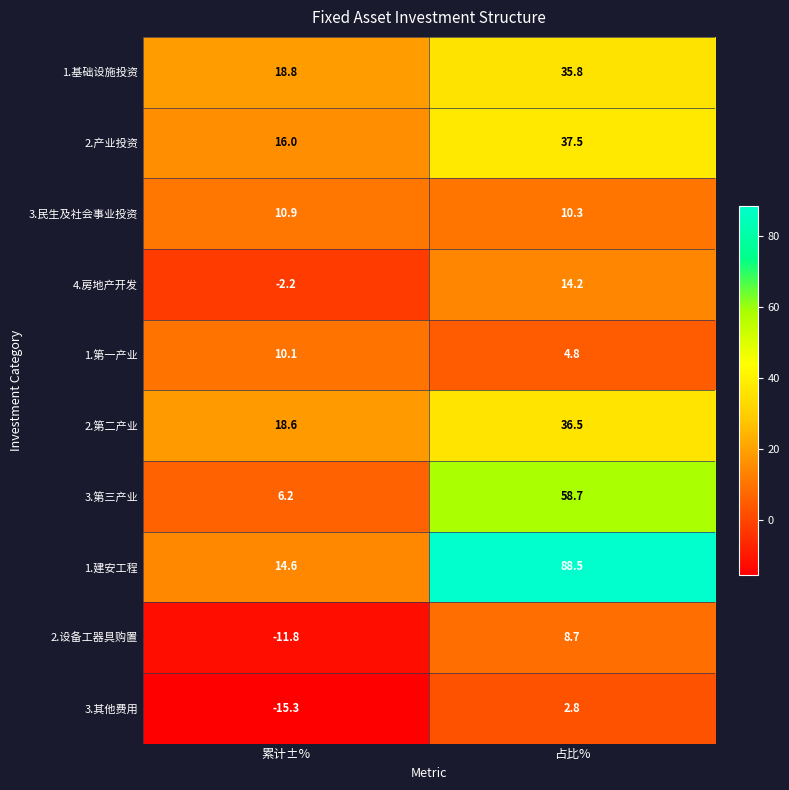

List the series in order of their peak value, lowest first.

3.其他费用, 2.设备工器具购置, 1.第一产业, 3.民生及社会事业投资, 4.房地产开发, 1.基础设施投资, 2.第二产业, 2.产业投资, 3.第三产业, 1.建安工程